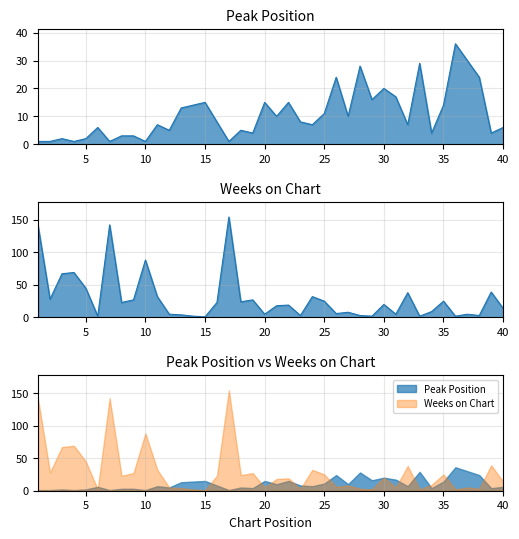

Reading left to right, what are all the values shown in this chart?

Peak Position: 1	1	2	1	2	6	1	3	3	1	7	5	13	14	15	8	1	5	4	15	10	15	8	7	11	24	10	28	16	20	17	7	29	4	14	36	30	24	4	6
Weeks on Chart: 140	28	67	69	45	2	142	23	27	88	32	5	4	2	1	23	154	24	27	5	18	19	3	32	25	6	8	3	2	20	5	38	2	9	25	2	5	3	39	14